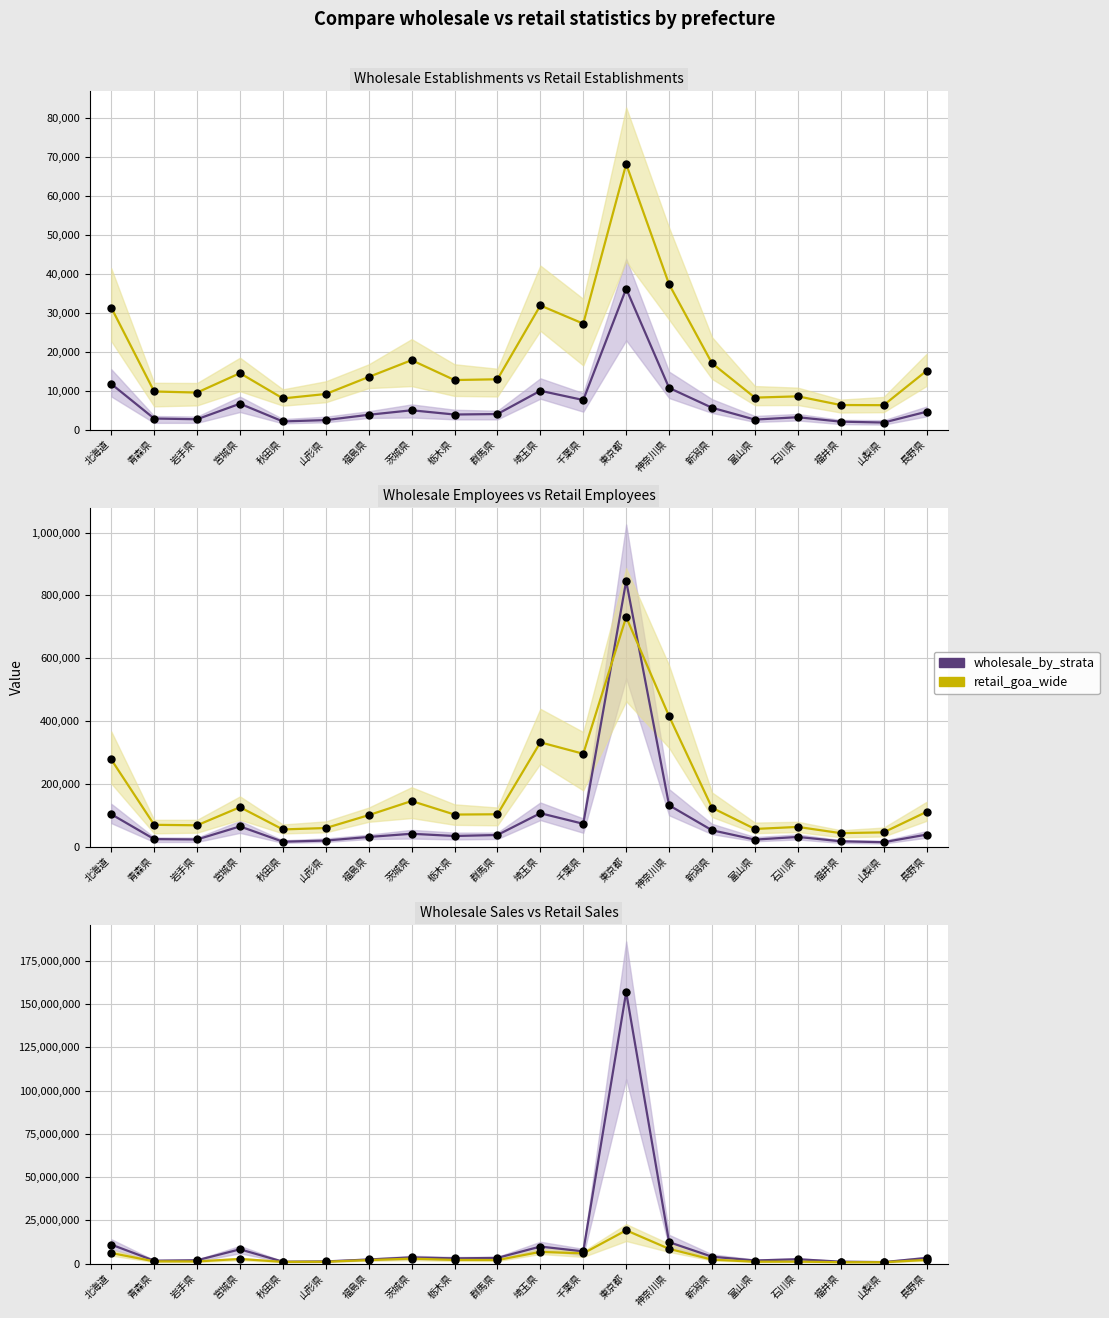

True or false: retail_goa_wide and wholesale_by_strata intersect in this chart.

False